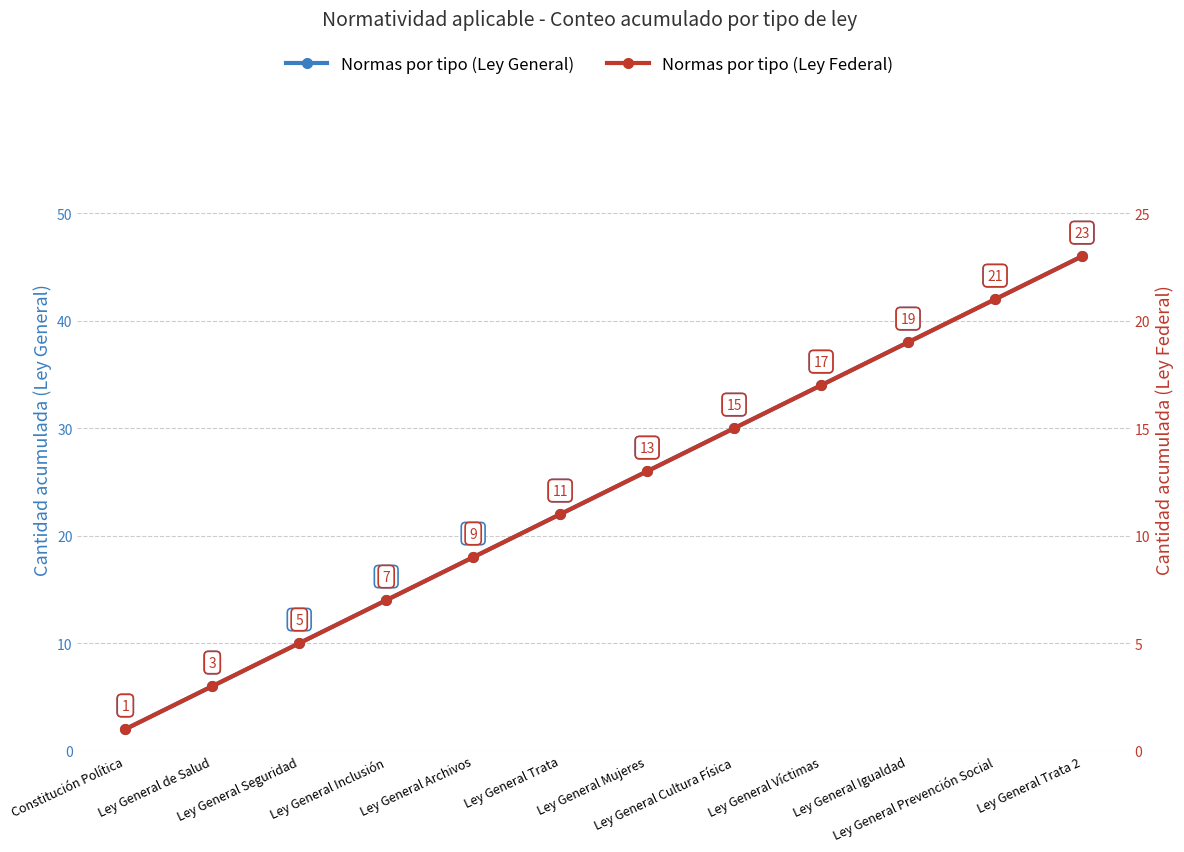

What is the approximate value of Normas por tipo (Ley General) at Ley General Mujeres, to the nearest 5?

25